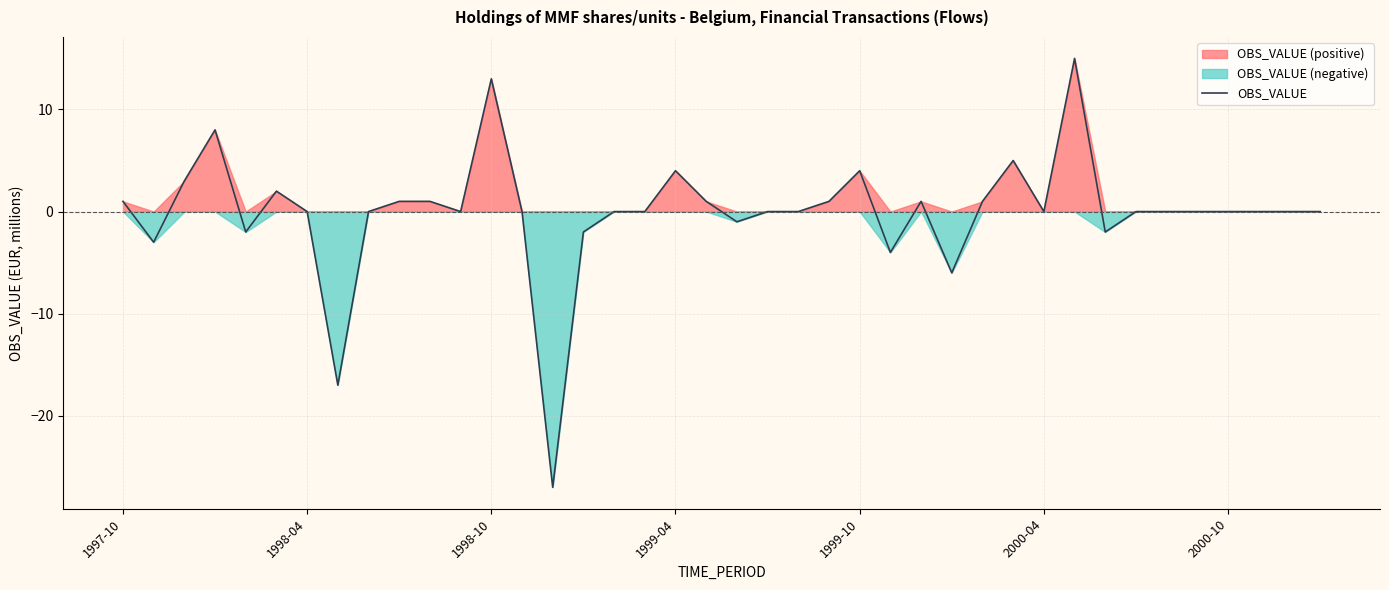

What position from the left is 38?

39